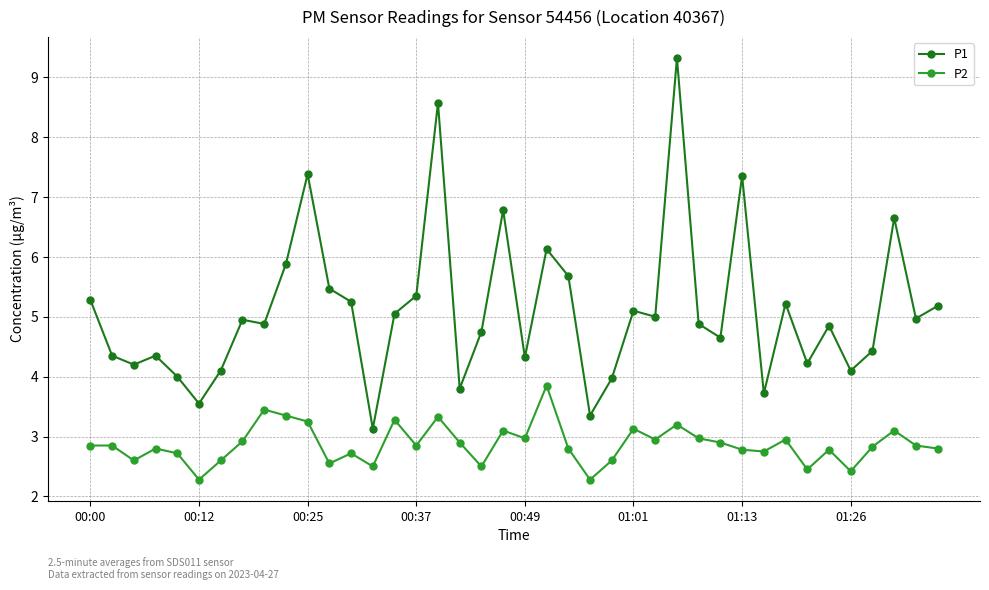

True or false: P1 has more than 1 interior local peaks.

True